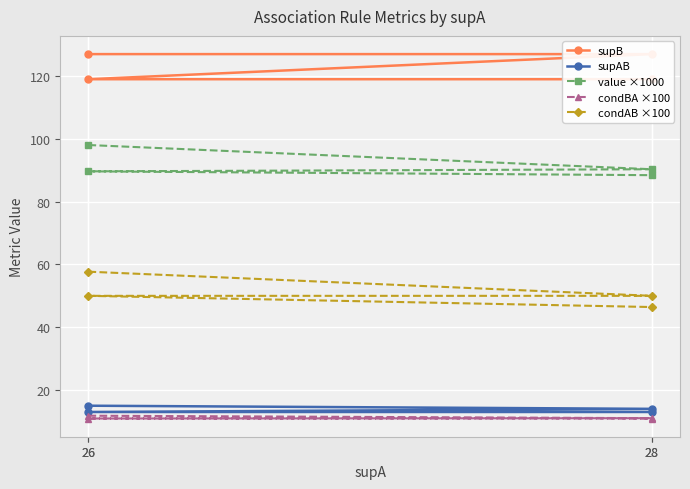

Which category has the highest value across all series?

26